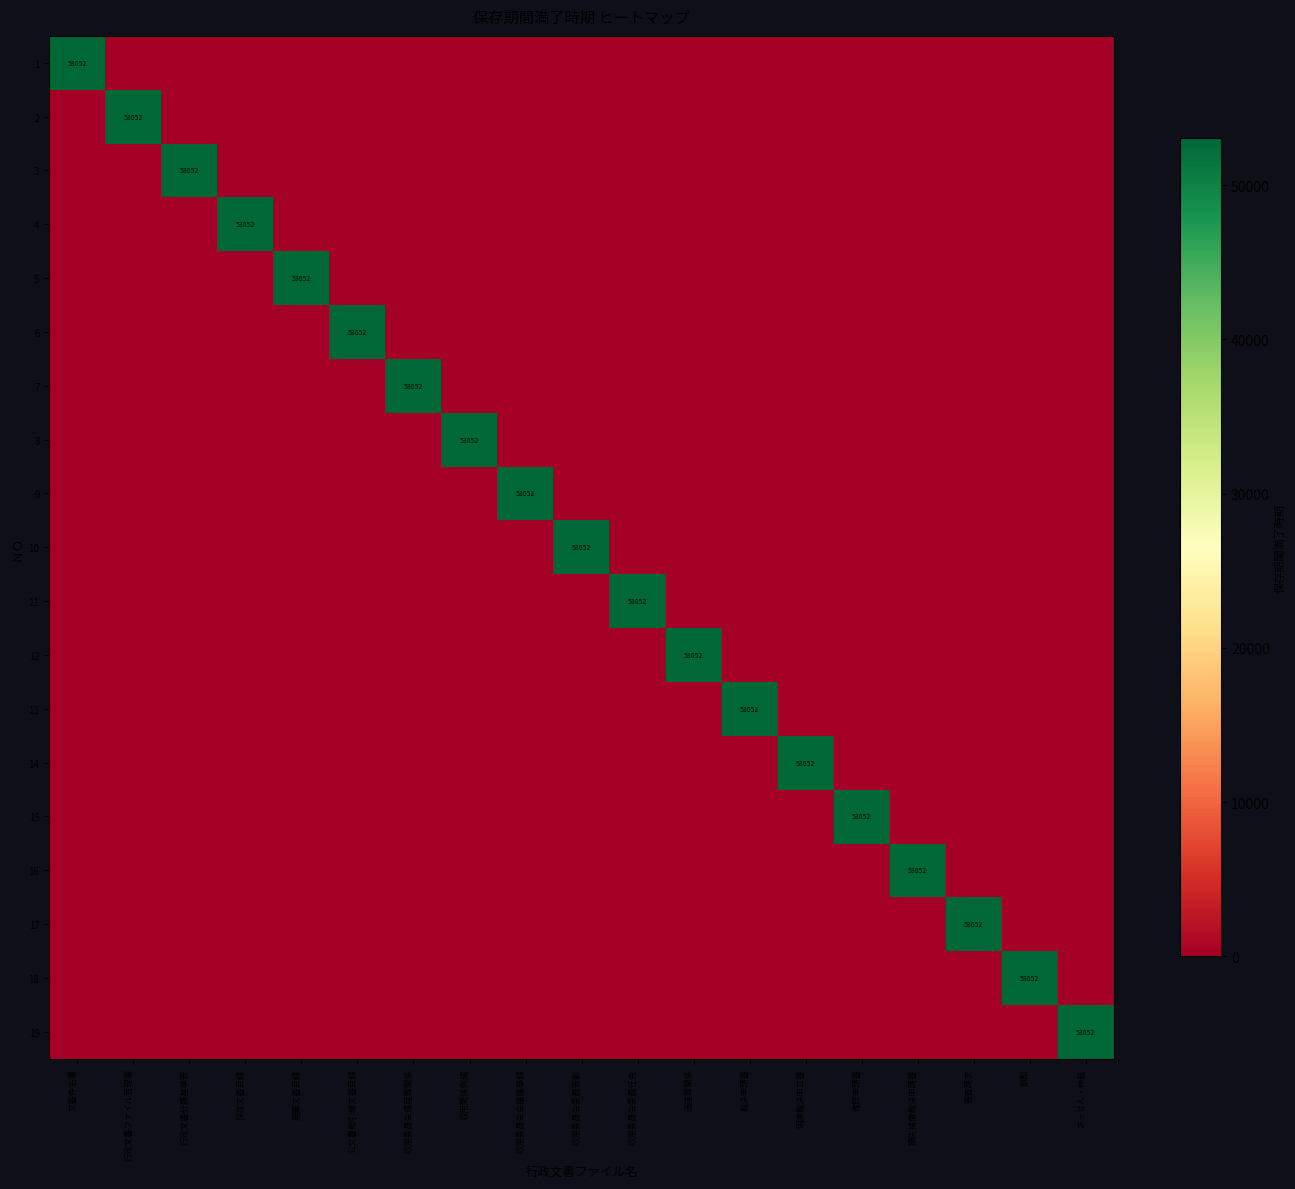

How many values in the 18 series exceed 0?

1